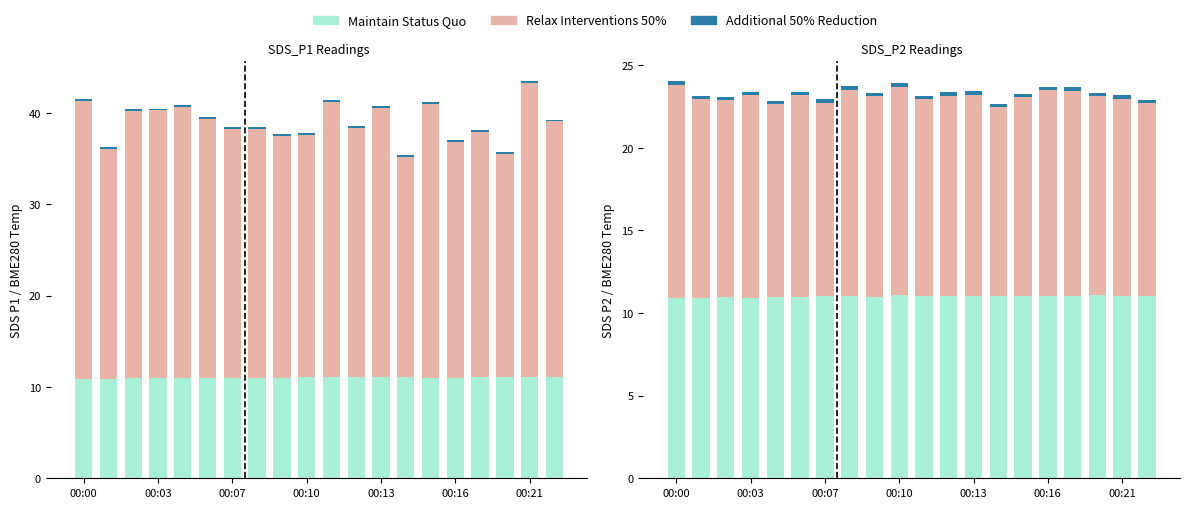

At how many categories does at least one series exceed 9?

20